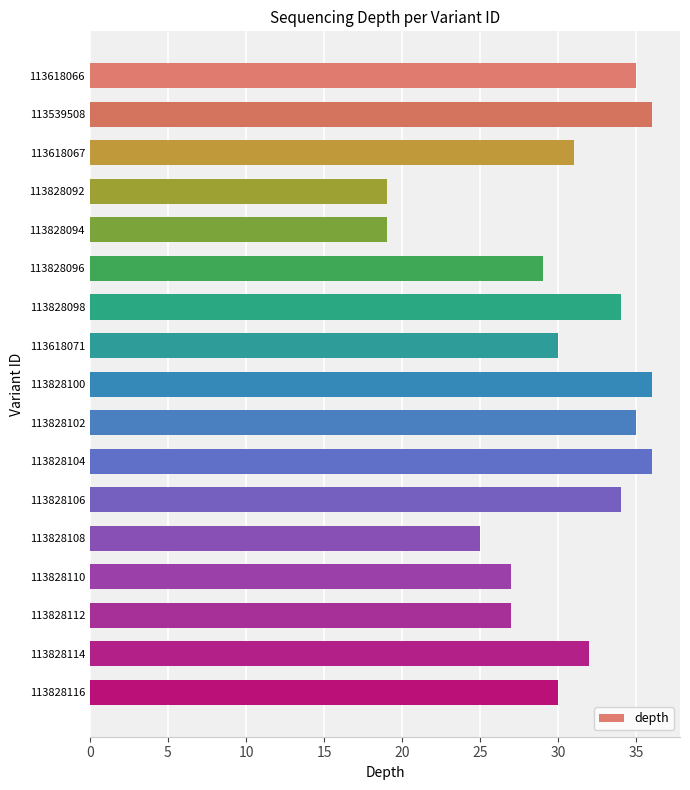

How many data points are less than 31?

8